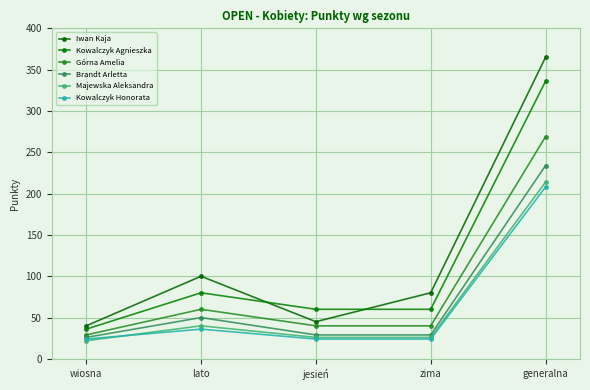

Which series has the largest range (max minus min)?

Iwan Kaja